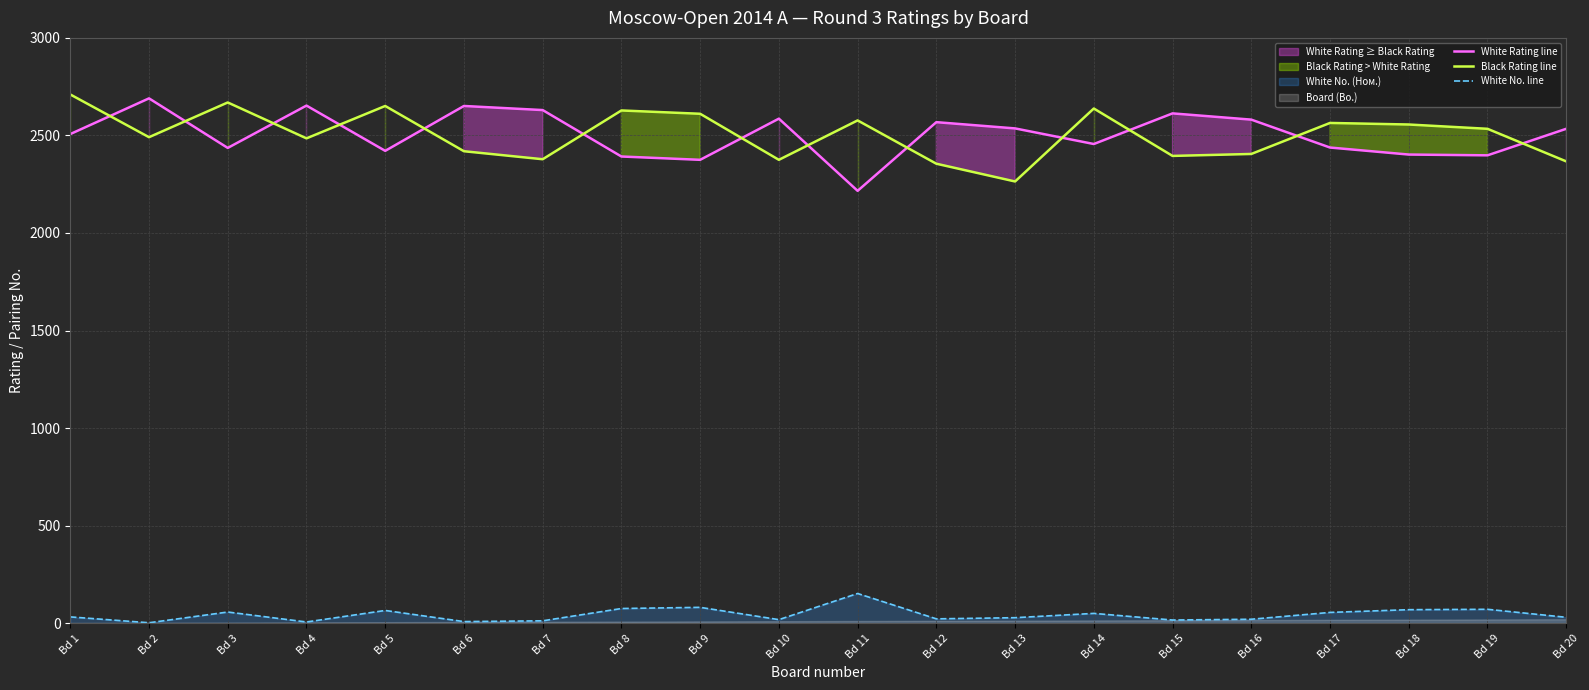

Which series has the widest spread of values?

White Rating line